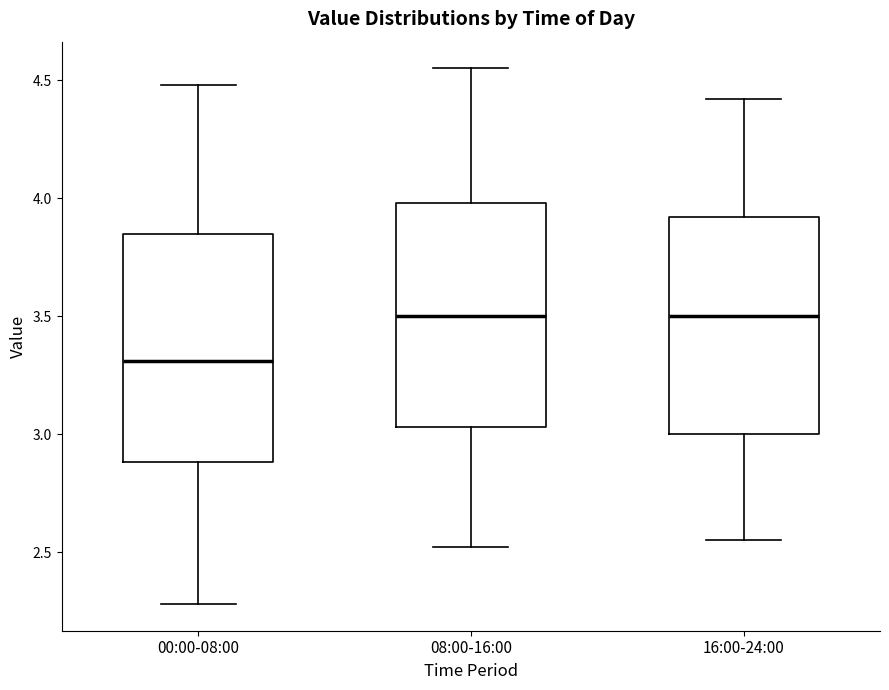

Reading left to right, read every box against the y-axis: the position of its median line, the range the box covers, and the ends of its whiskers. The values are not printed on the chart, so give them approximately, as read against the axis.

00:00-08:00: median 3.30, box 2.90 to 3.85, whiskers 2.30 to 4.50
08:00-16:00: median 3.50, box 3.05 to 4.00, whiskers 2.50 to 4.55
16:00-24:00: median 3.50, box 3.00 to 3.90, whiskers 2.55 to 4.40